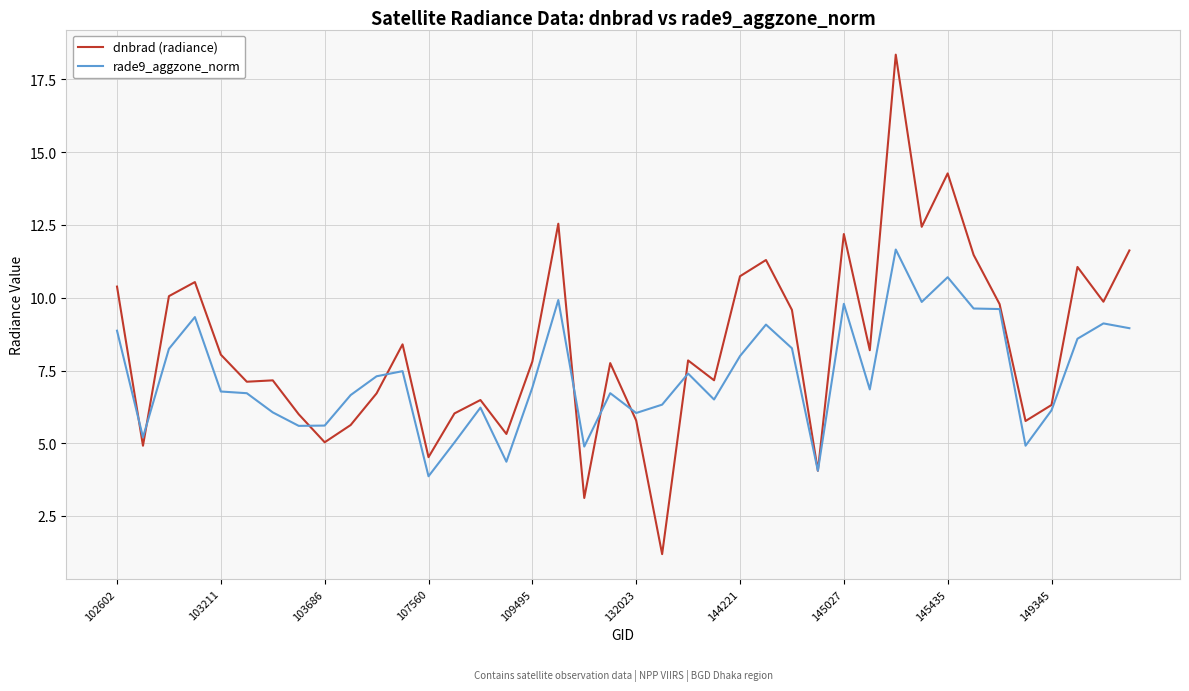

Which series has the largest range (max minus min)?

dnbrad (radiance)